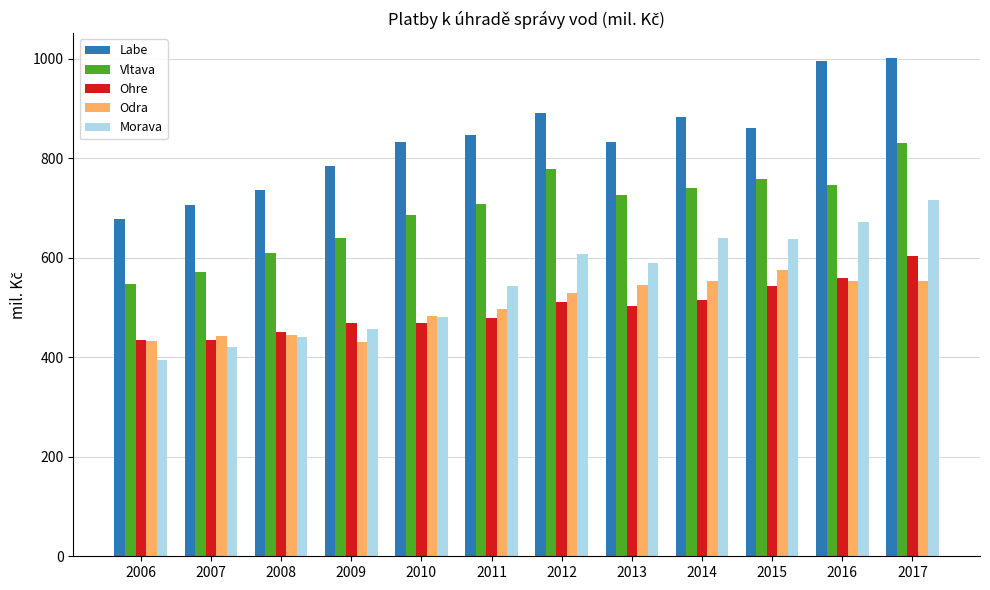

List the series in order of their peak value, lowest first.

Odra, Ohre, Morava, Vltava, Labe